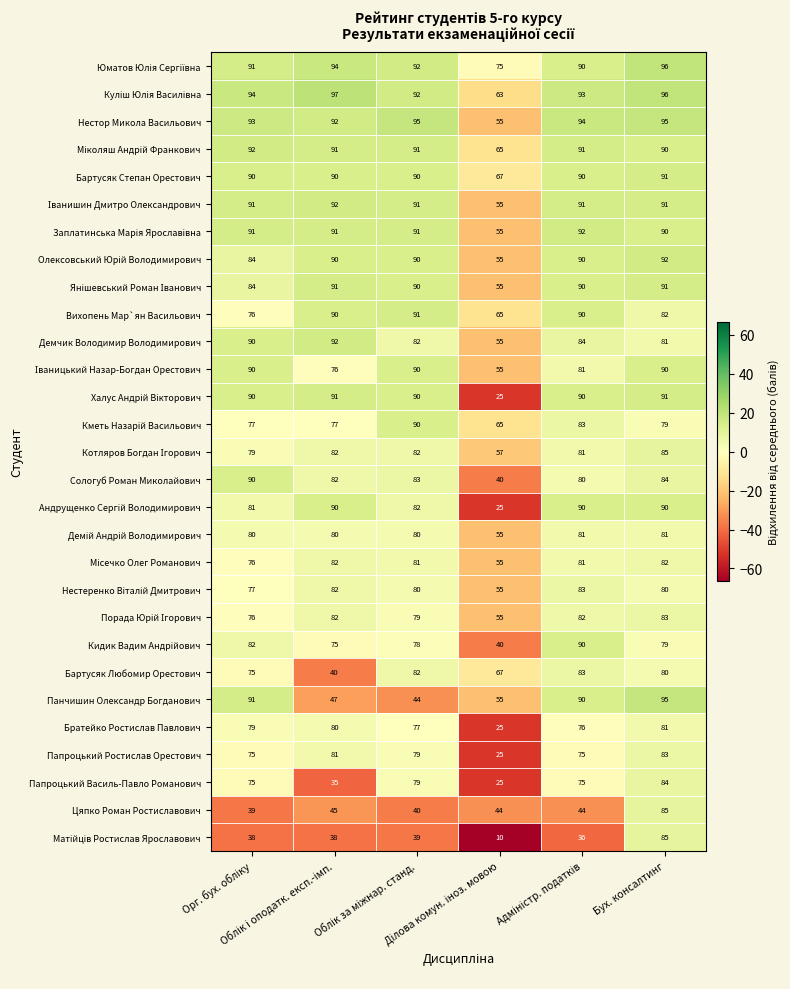

What is the maximum value shown in the chart?

97